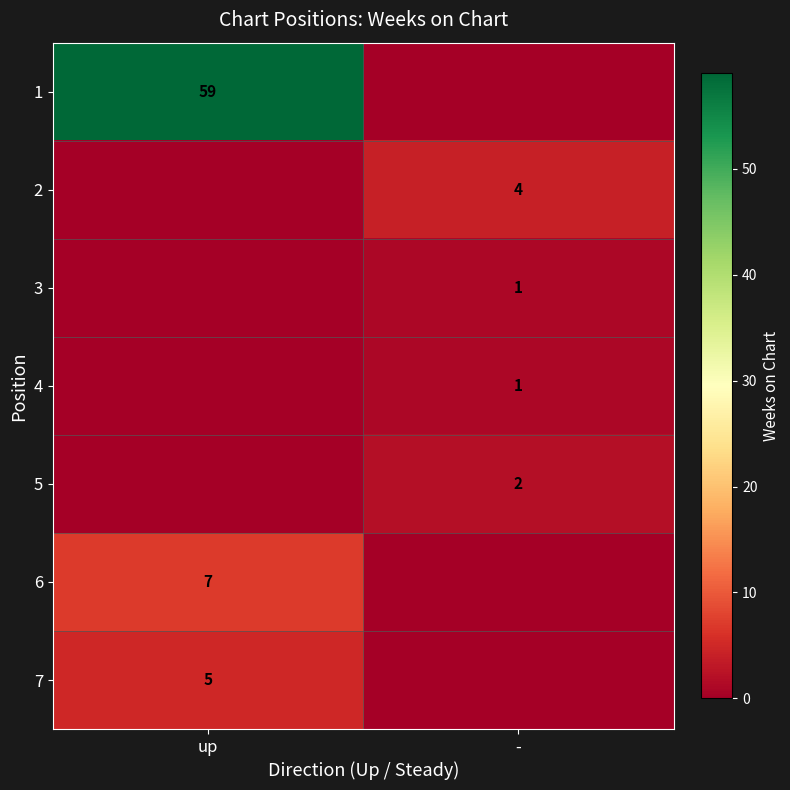

The 4 series shows 1 at -. True or false?

True